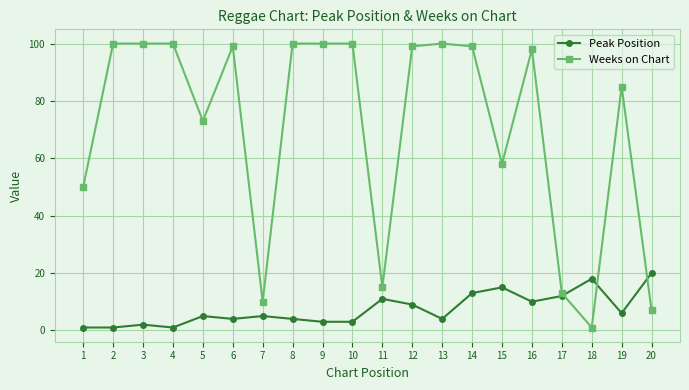

Reading left to right, transcribe all the data shown in this chart.

Peak Position: 1	1	2	1	5	4	5	4	3	3	11	9	4	13	15	10	12	18	6	20
Weeks on Chart: 50	100	100	100	73	99	10	100	100	100	15	99	100	99	58	98	13	1	85	7